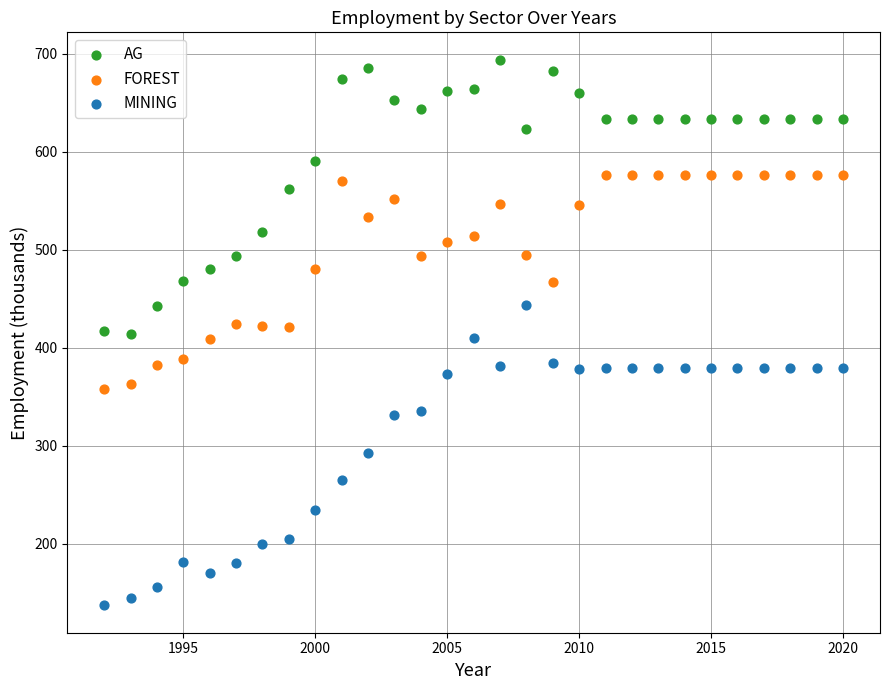

Which series reaches the maximum Y coordinate?

AG